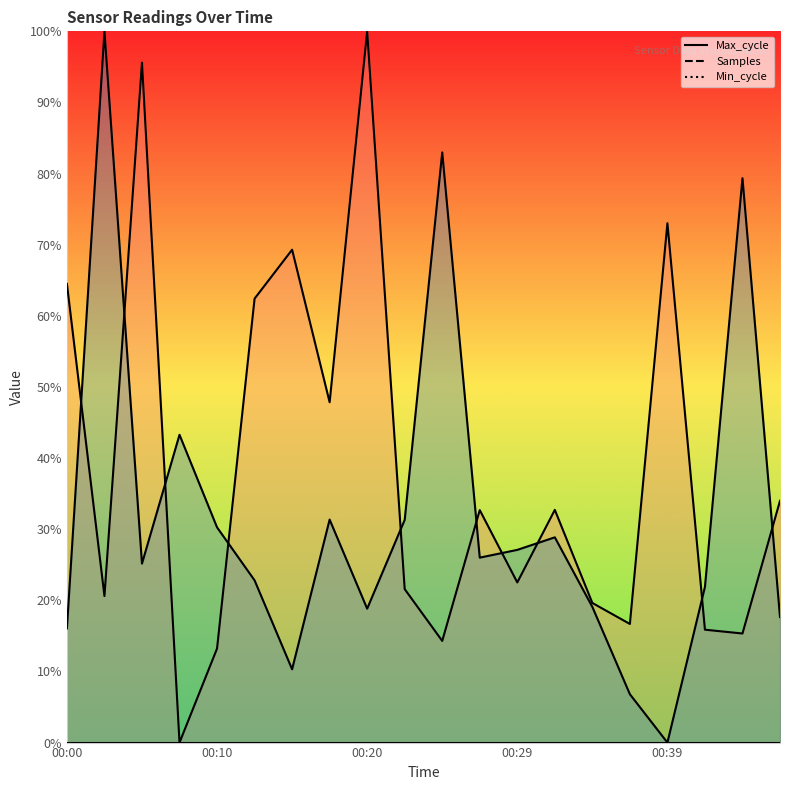

The value of Max_cycle at 00:46 is 50.8. True or false?

False